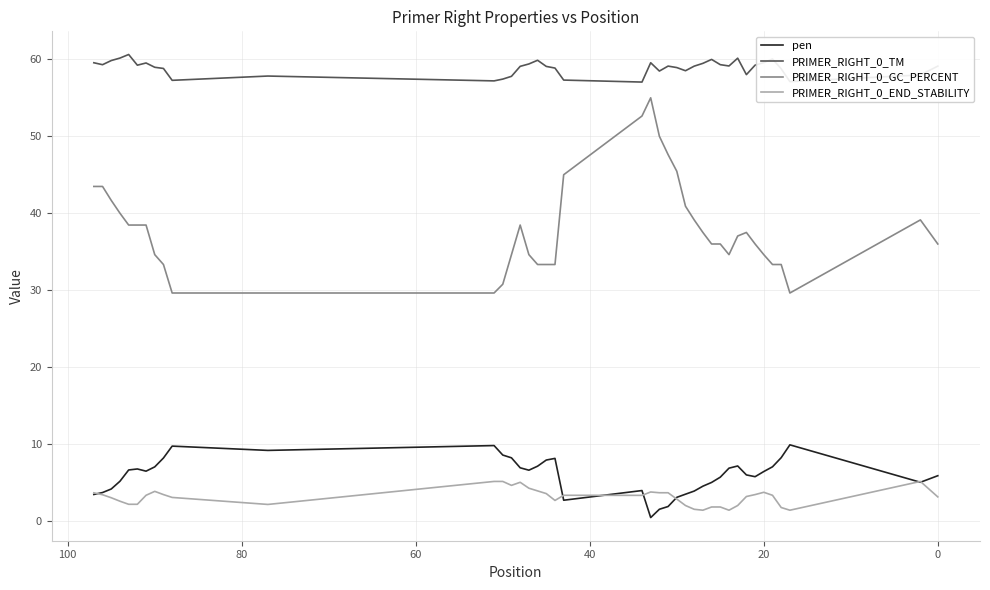

How many lines are shown in the chart?

4